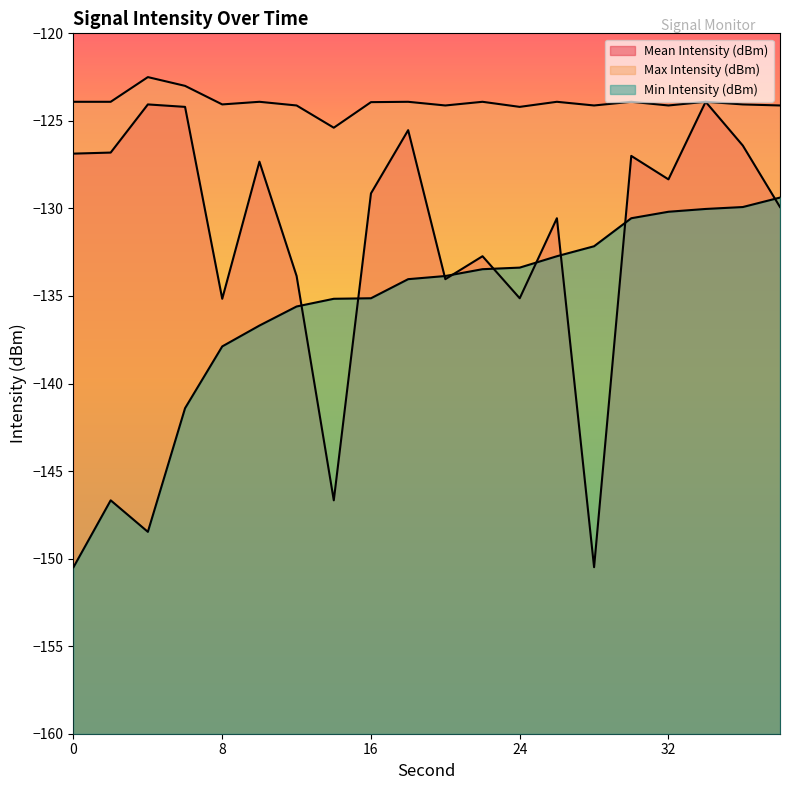

After their last crossing, which series has the higher values: Mean Intensity (dBm) or Min Intensity (dBm)?

Min Intensity (dBm)